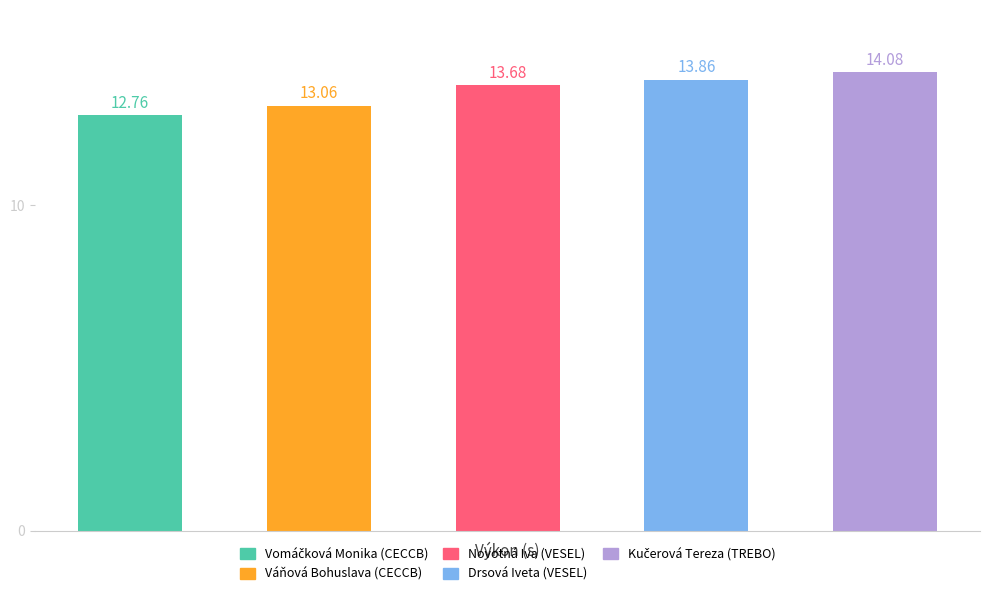

What is the average value?

13.5